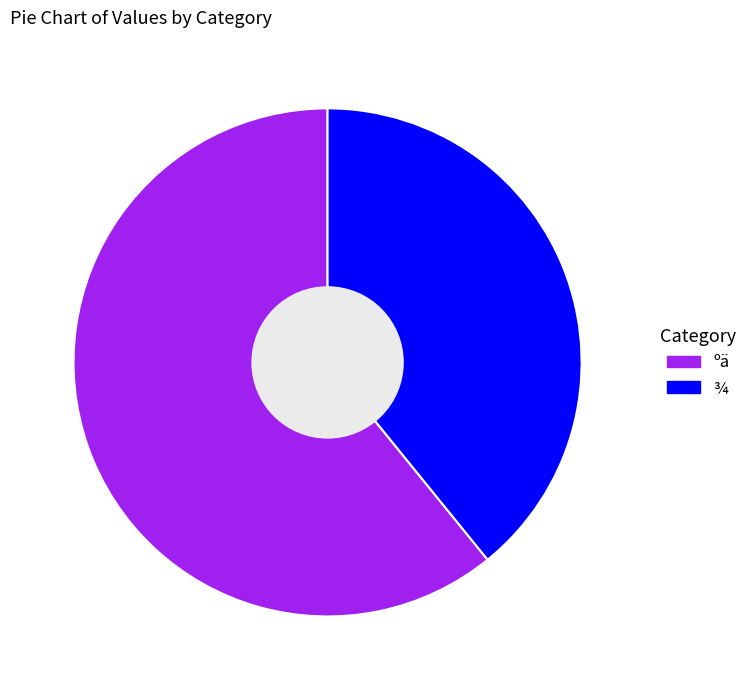

Which has a higher value, ºä or ¾?

ºä